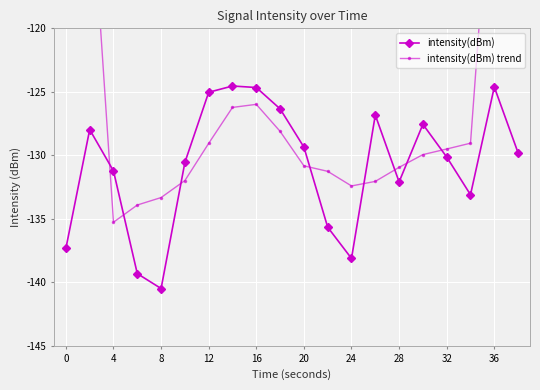

What is the lowest value of the intensity(dBm) series?

-140.5